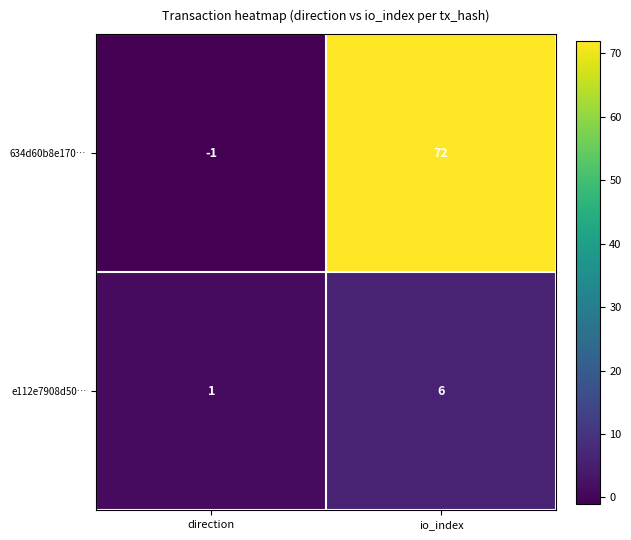

Reading left to right, extract all data points from this chart.

634d60b8e170…: direction=-1	io_index=72
e112e7908d50…: direction=1	io_index=6